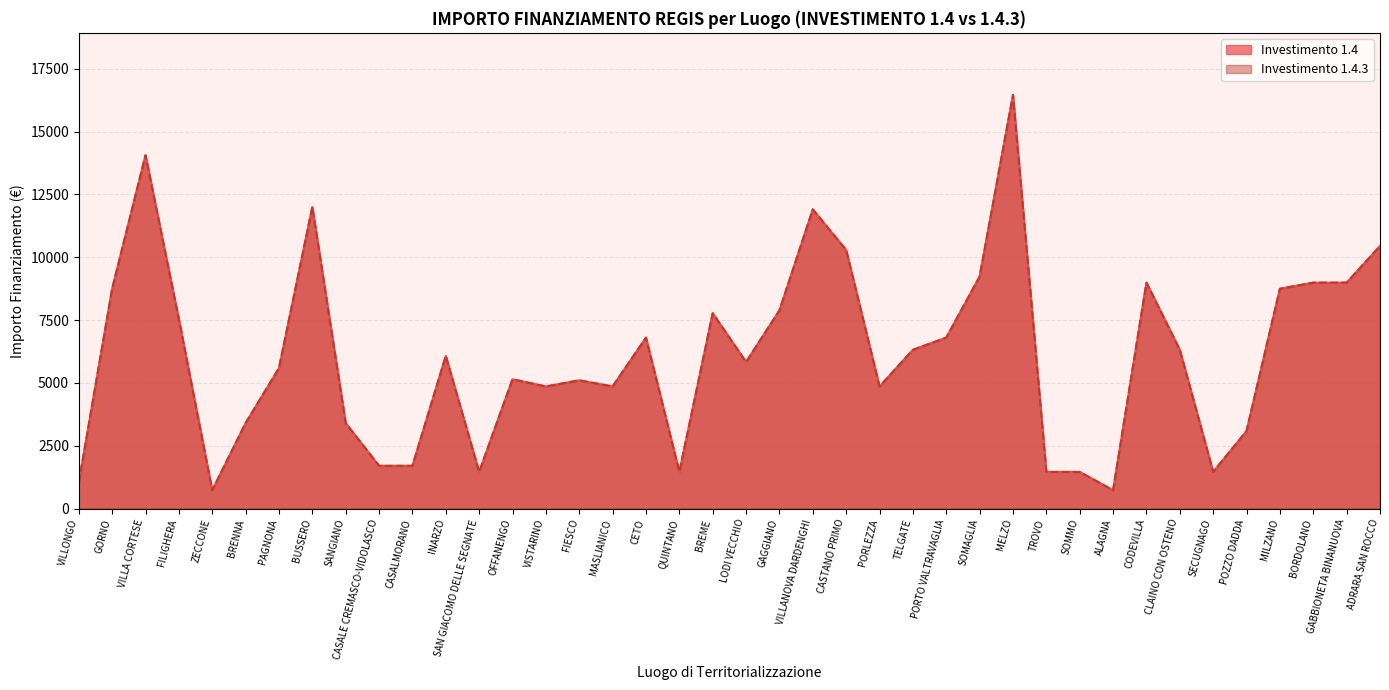

True or false: 1.4 and 1.4.3 cross at least once.

False